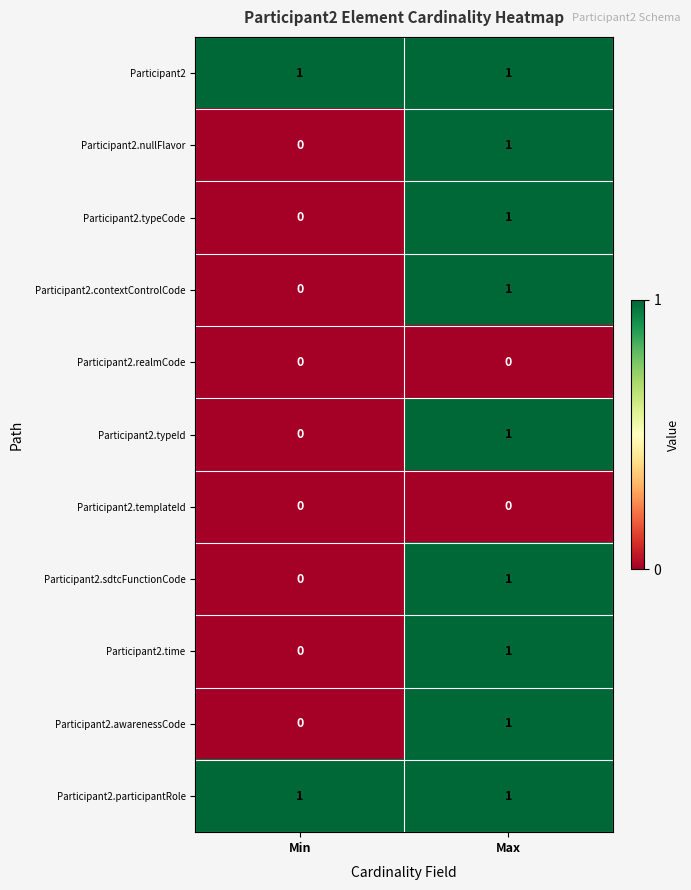

Is the value of Participant2.awarenessCode at Max greater than the value of Participant2.realmCode at Min?

Yes